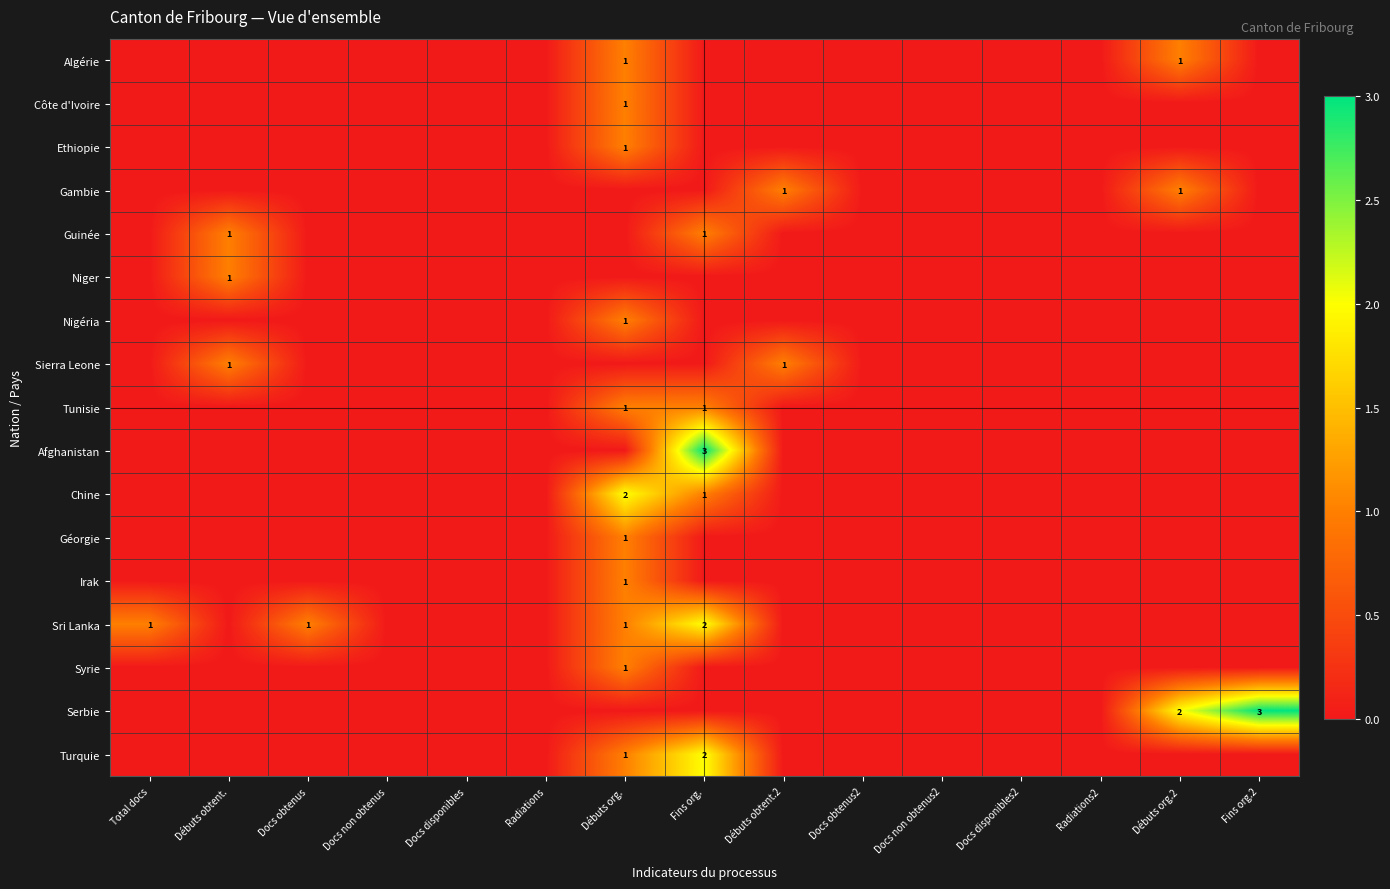

The Turquie series shows 2 at Fins org.. True or false?

True